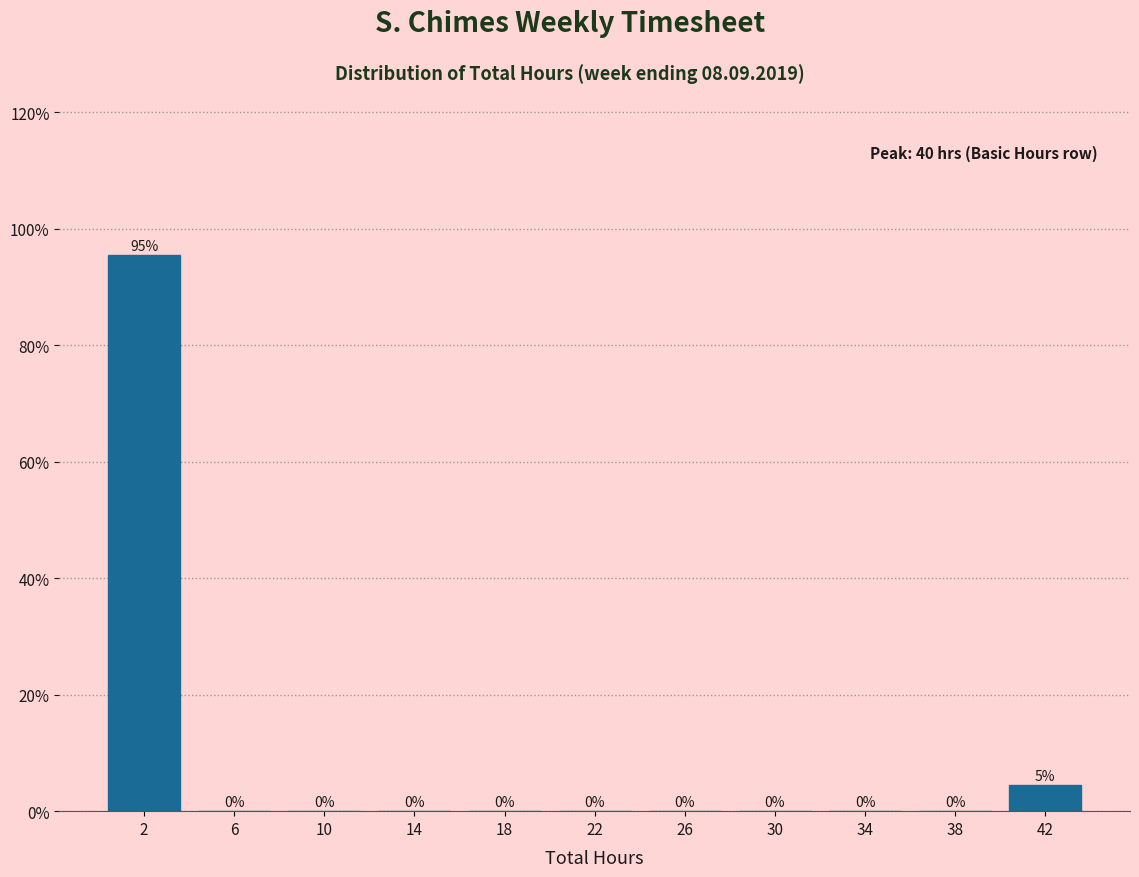

Over which range of the x-axis is the bar tallest?

0 to 4